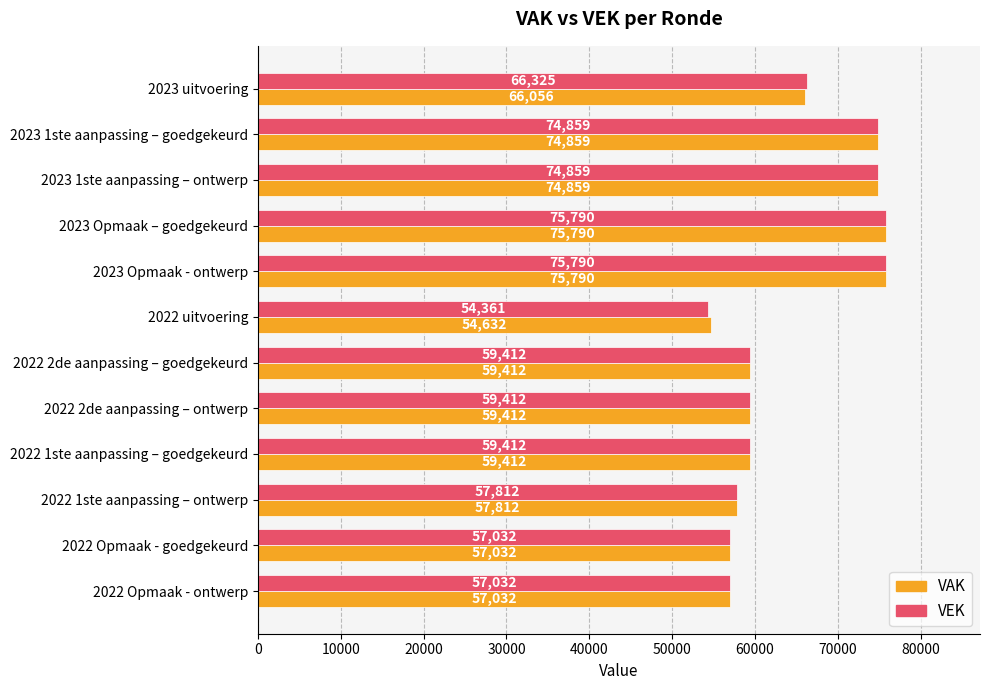

The value of VAK at 2023 Opmaak - ontwerp is 128924. True or false?

False